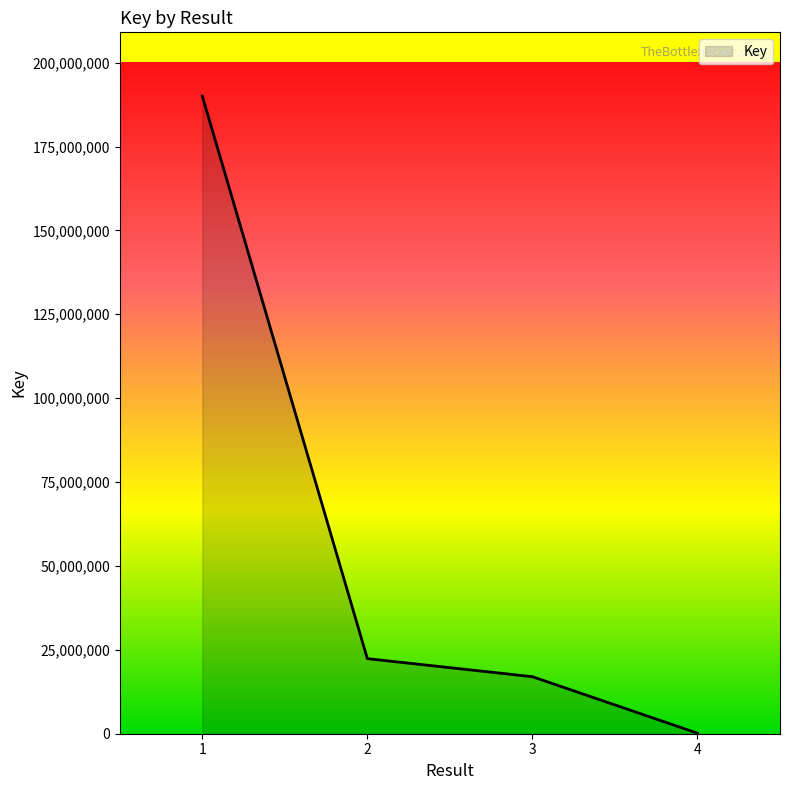

Reading left to right, extract all data points from this chart.

190026671	22371882	16994869	160873